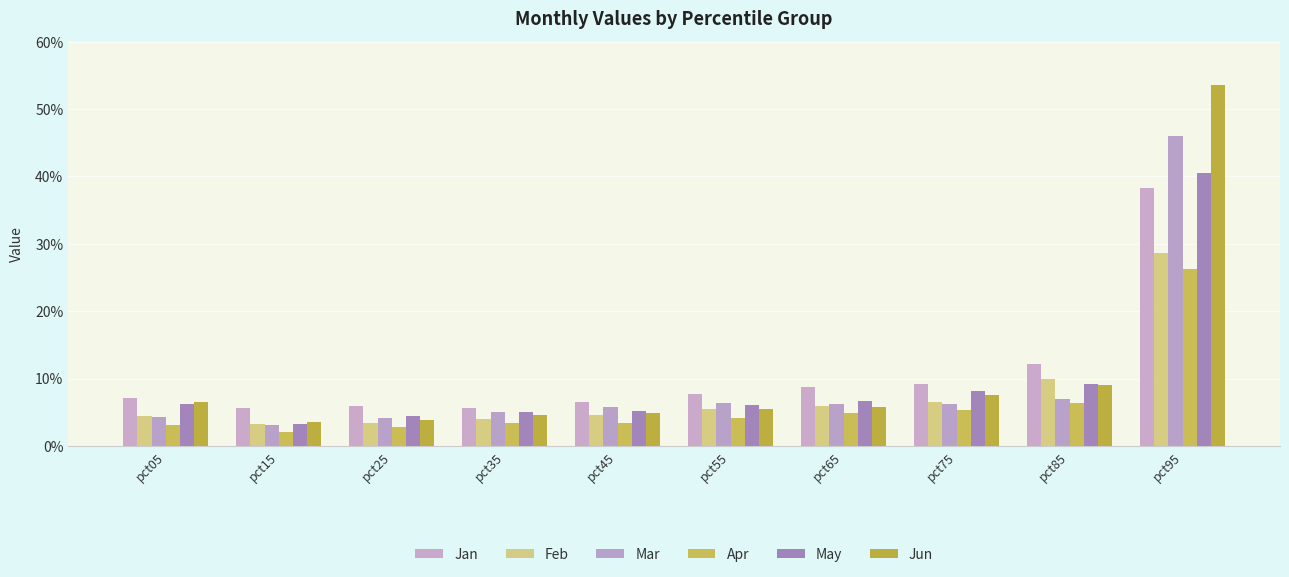

Where is Jan nearest to the value 0?

pct15